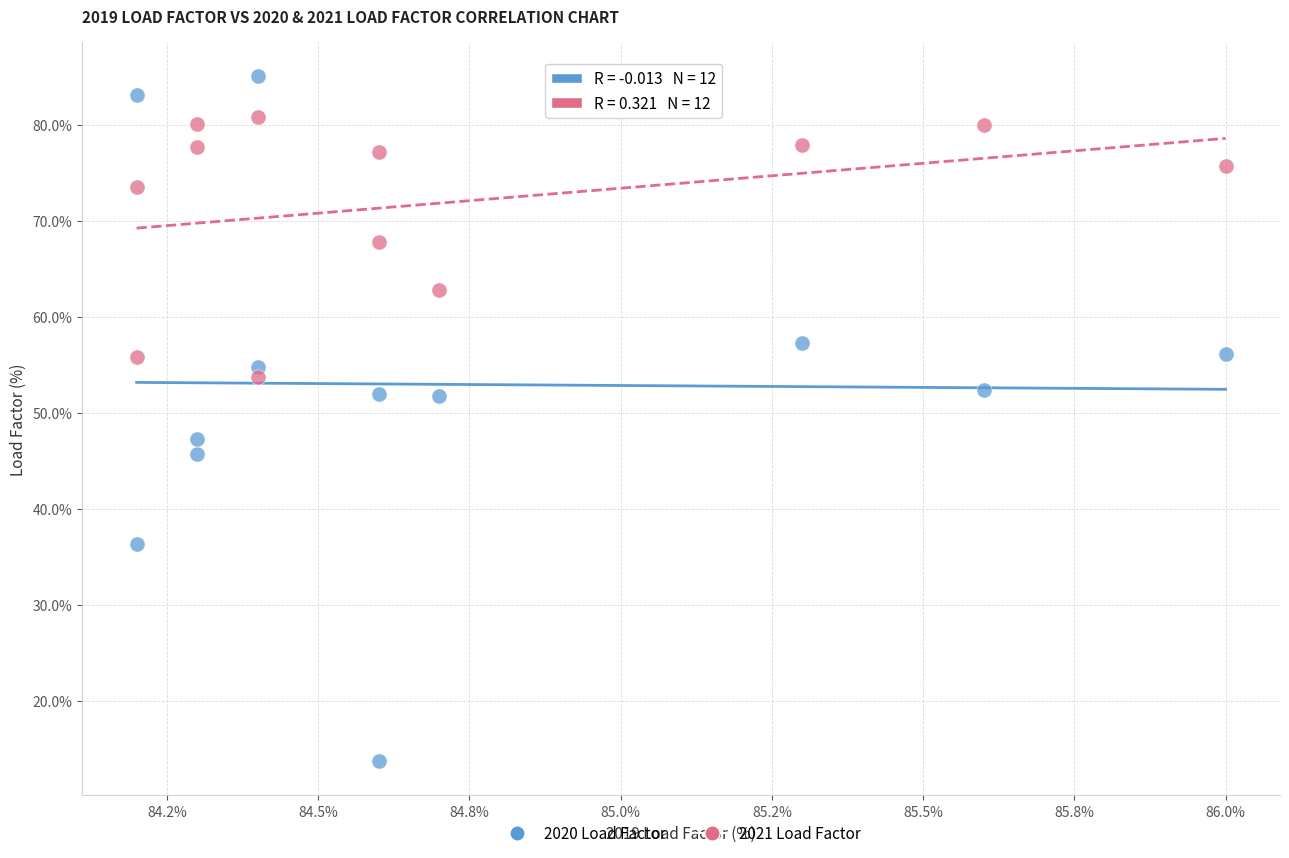

Which series contains the lowest Y value?

2020 Load Factor